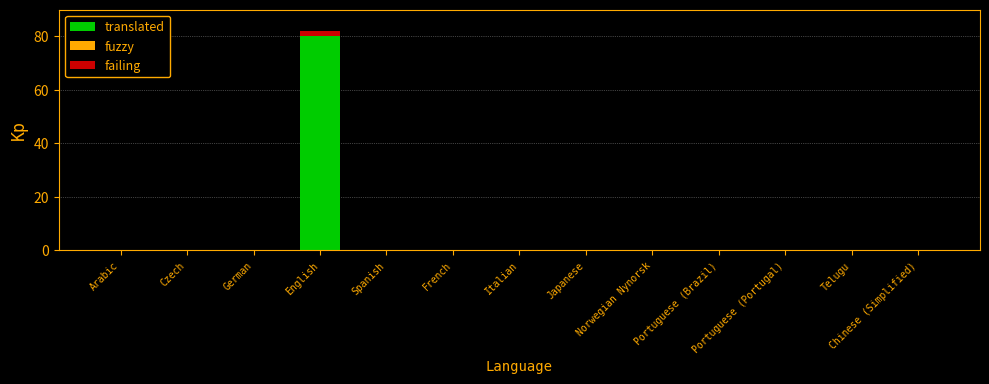

What is the sum of all translated values?

80